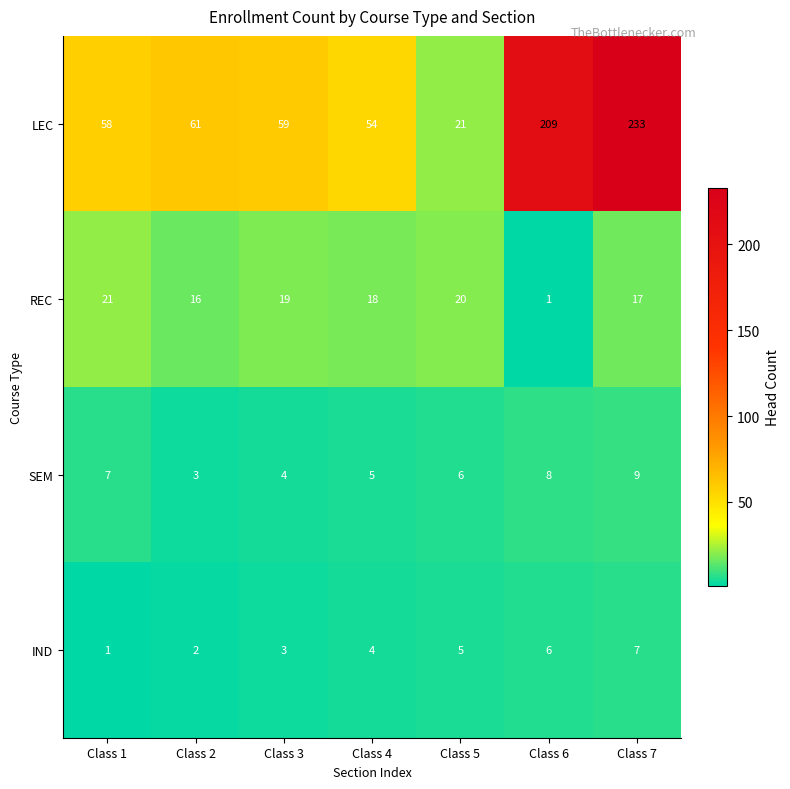

Count the number of data series in this chart.

4